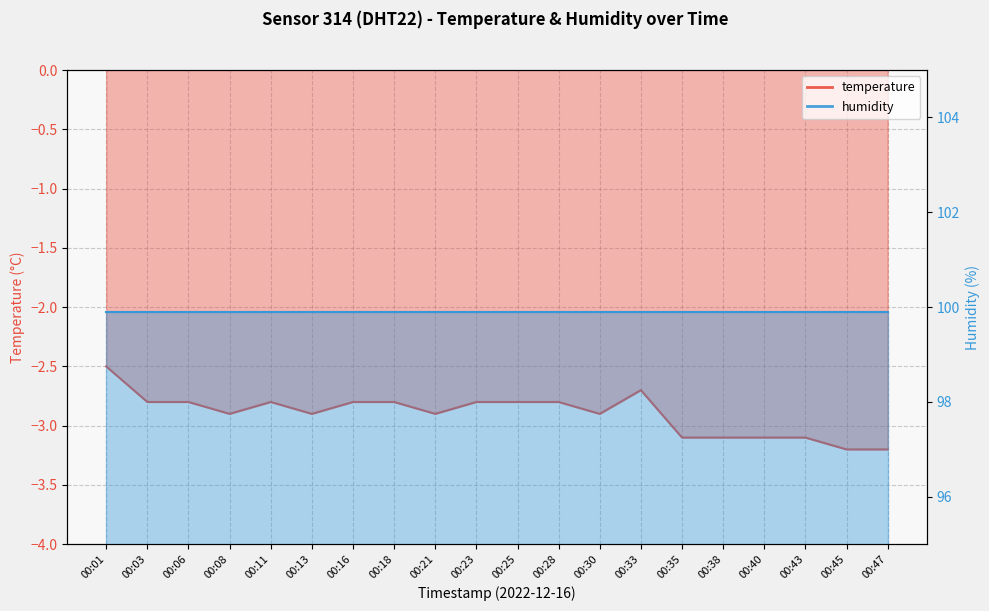

Where is the first local maximum?

00:11